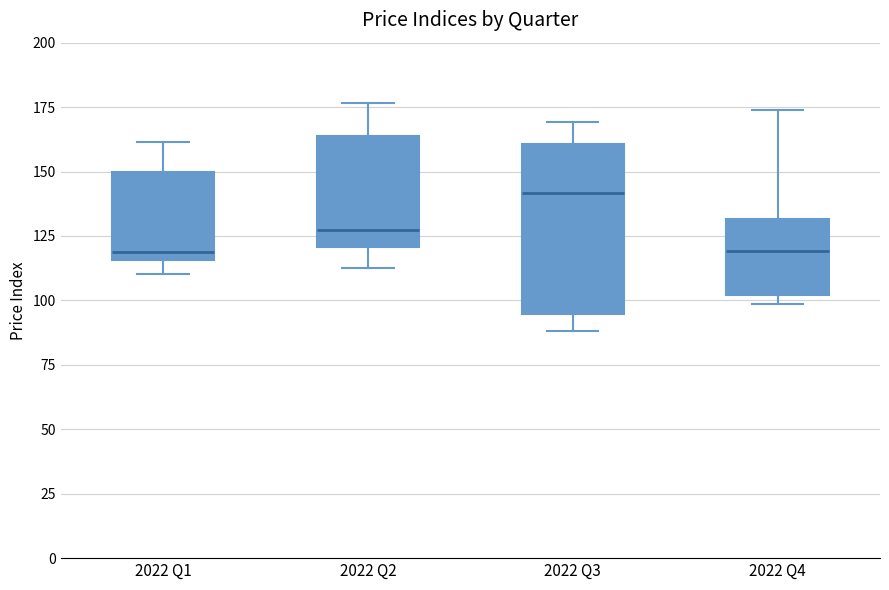

Reading left to right, read every box against the y-axis: the position of its median line, the range the box covers, and the ends of its whiskers. The values are not printed on the chart, so give them approximately, as read against the axis.

2022 Q1: median 120, box 115 to 150, whiskers 110 to 160
2022 Q2: median 125, box 120 to 165, whiskers 110 to 175
2022 Q3: median 140, box 95 to 160, whiskers 90 to 170
2022 Q4: median 120, box 100 to 130, whiskers 100 (just below the box's lower edge) to 175